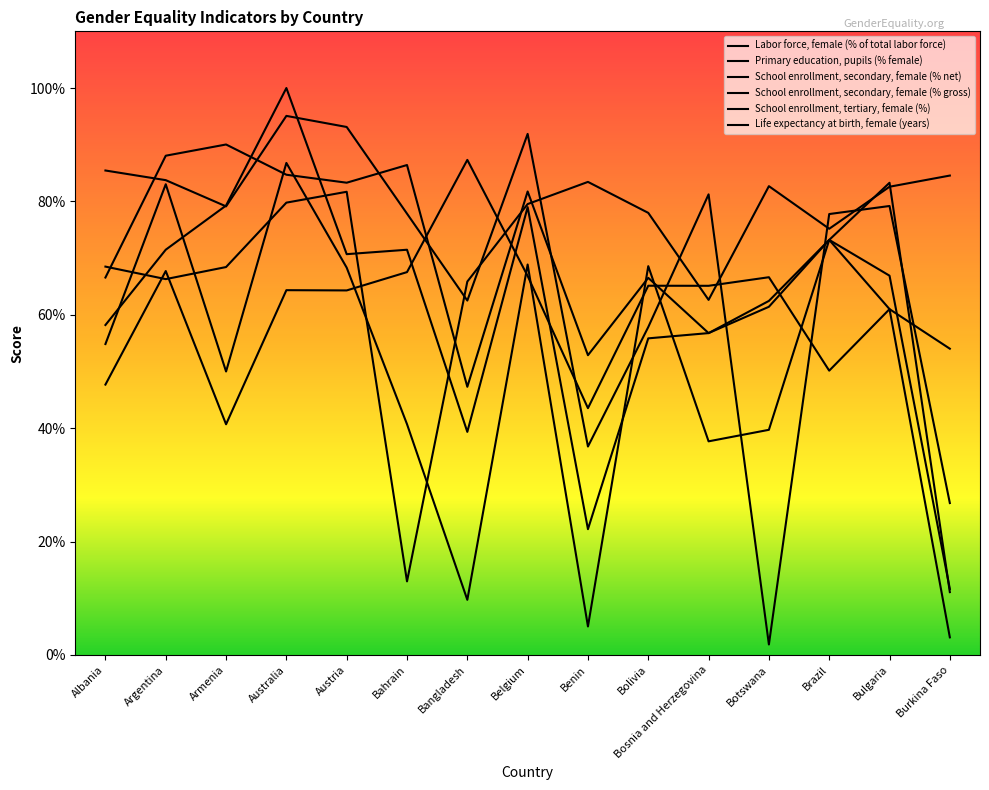

What value does the Primary education, pupils (% female) series have at Argentina?

67.7